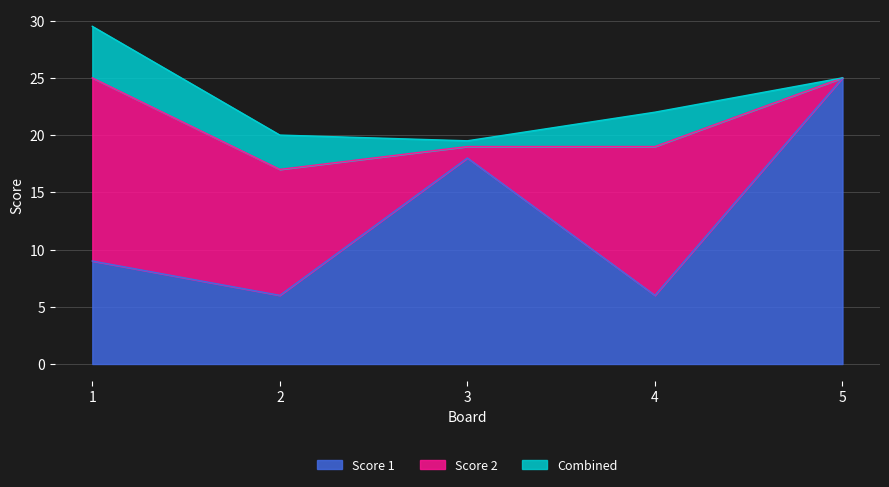

Reading right to left, what are all the values shown in this chart?

5=25	4=6	3=18	2=6	1=9